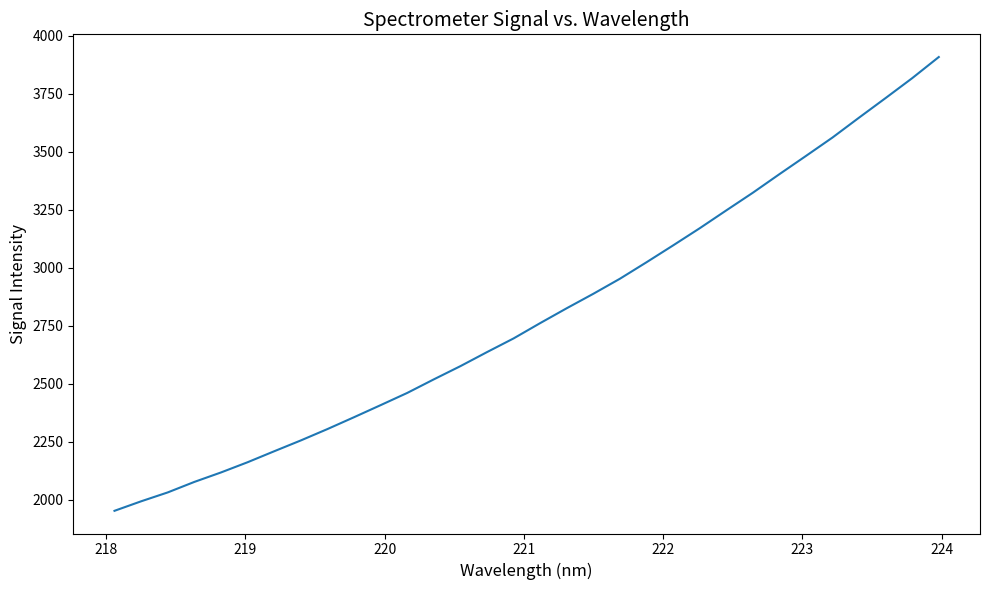

What is the minimum value shown in the chart?

1952.3